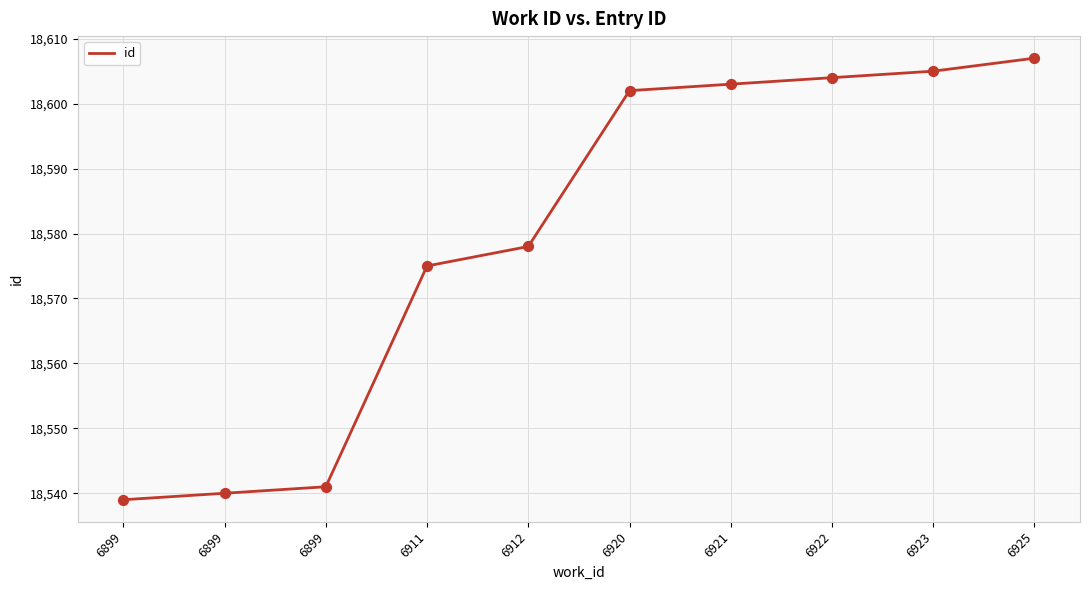

What is the change in value from 6899 to 6911?

+36